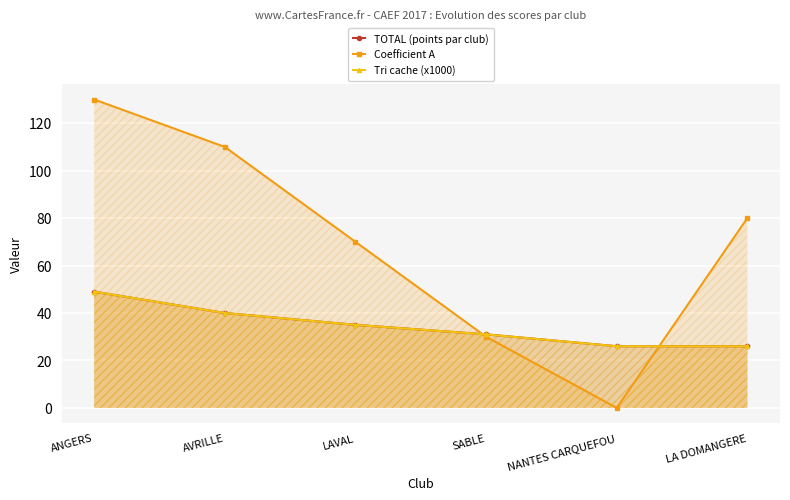

What are all the series names shown in the legend?

TOTAL (points par club), Coefficient A, Tri cache (x1000)